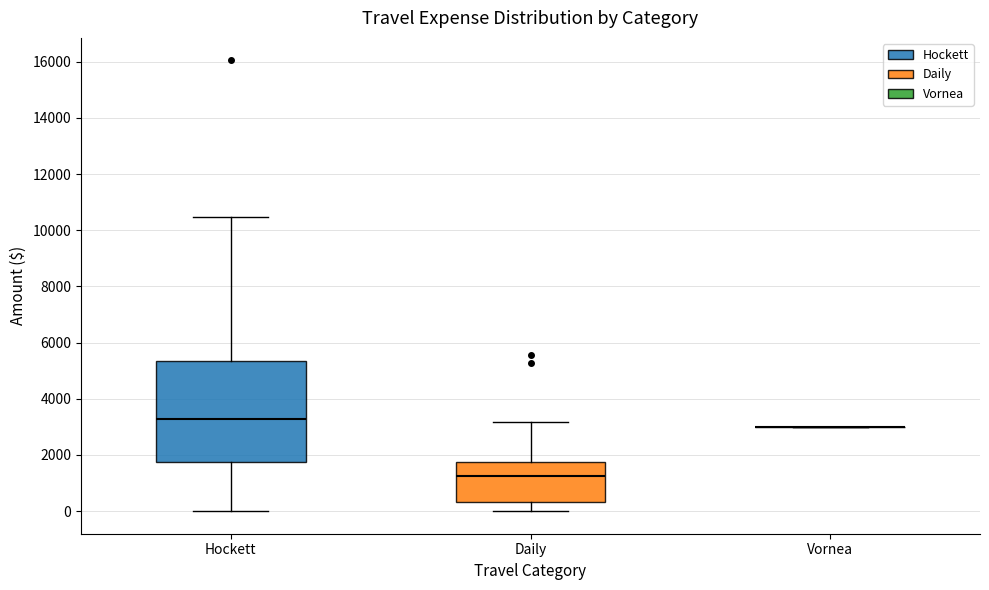

Reading left to right, read every box against the y-axis: the position of its median line, the range the box covers, and the ends of its whiskers. The values are not printed on the chart, so give them approximately, as read against the axis.

Hockett: median 3200, box 1800 to 5400, whiskers 0 to 10400
Daily: median 1200, box 400 to 1800, whiskers 0 to 3200
Vornea: box collapsed to a line at 3000, whiskers 3000 to 3000